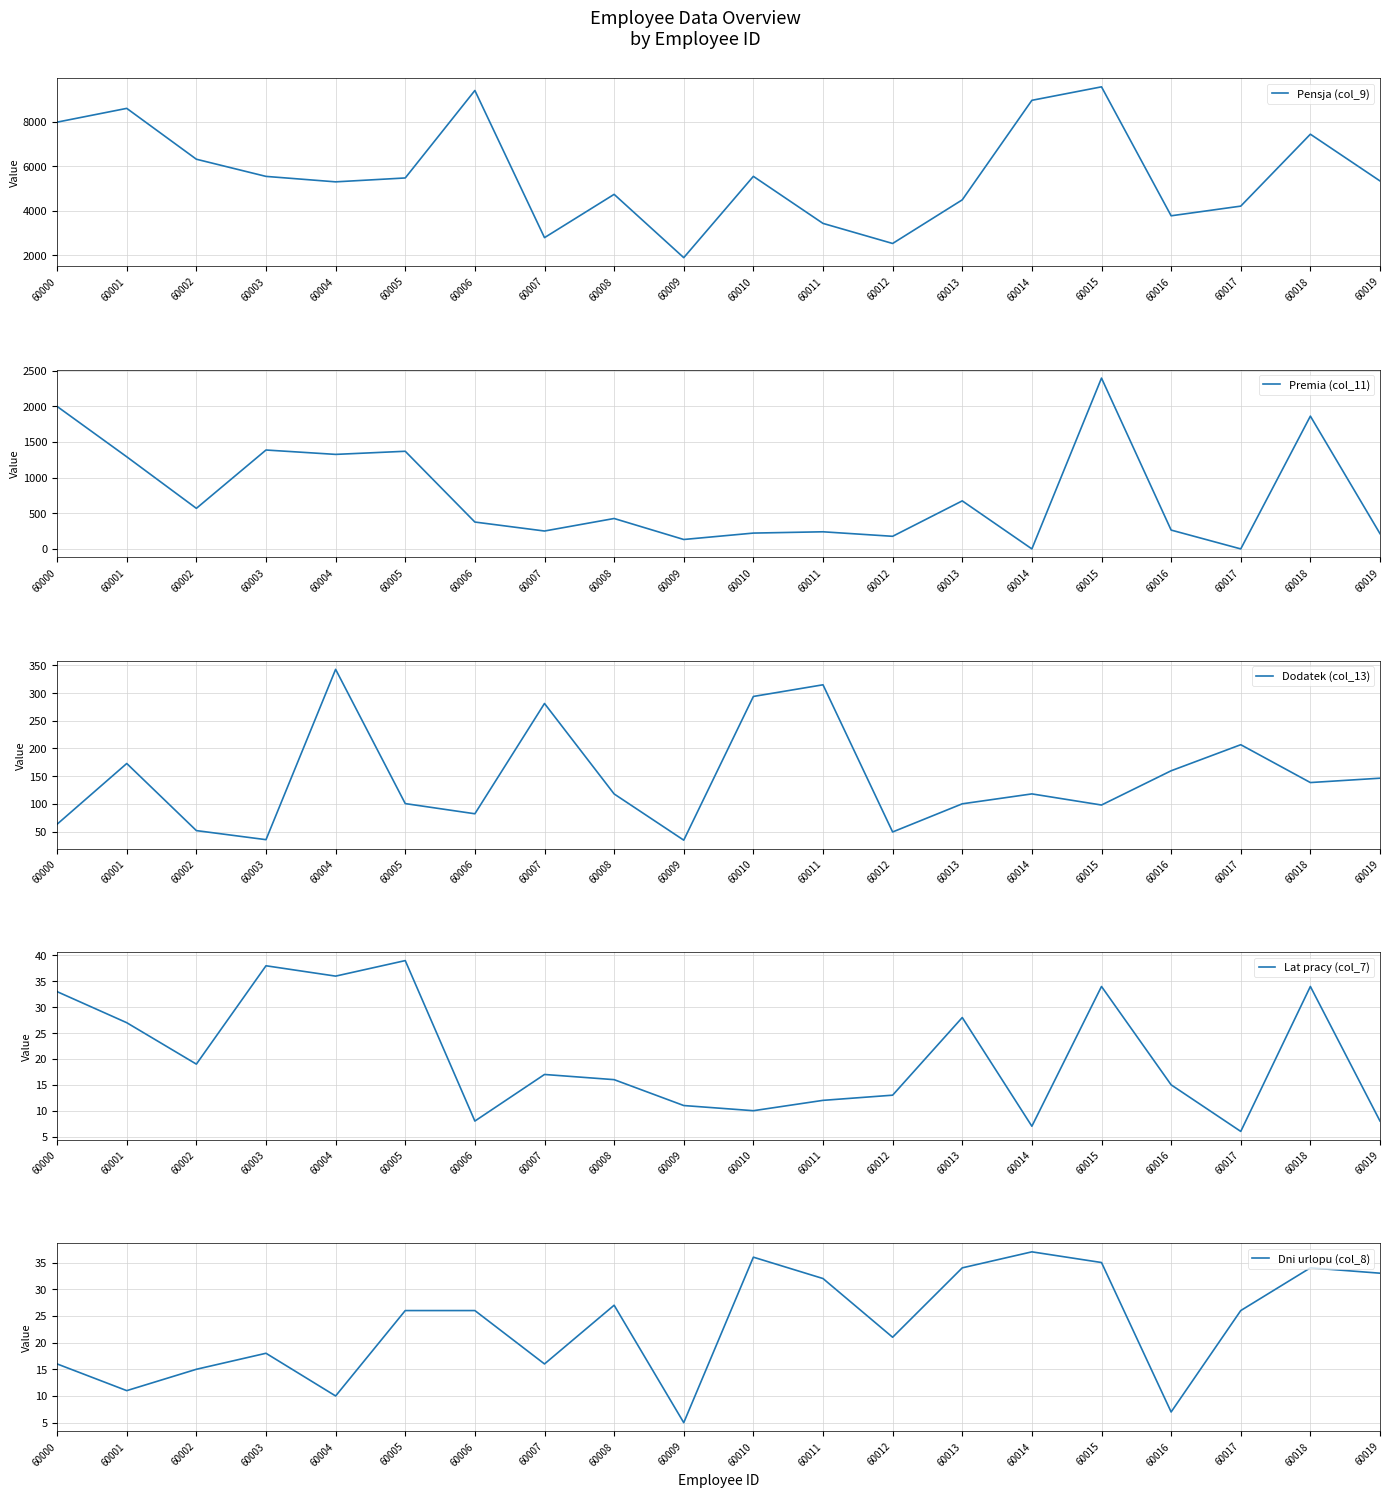

Where is Dodatek (col_13) nearest to the value 188?

60001